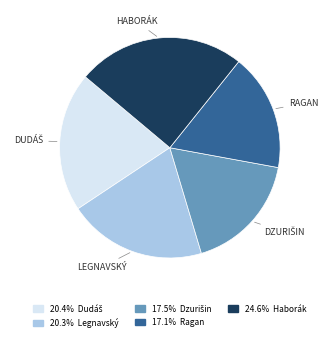

Count the number of slices in the pie.

5